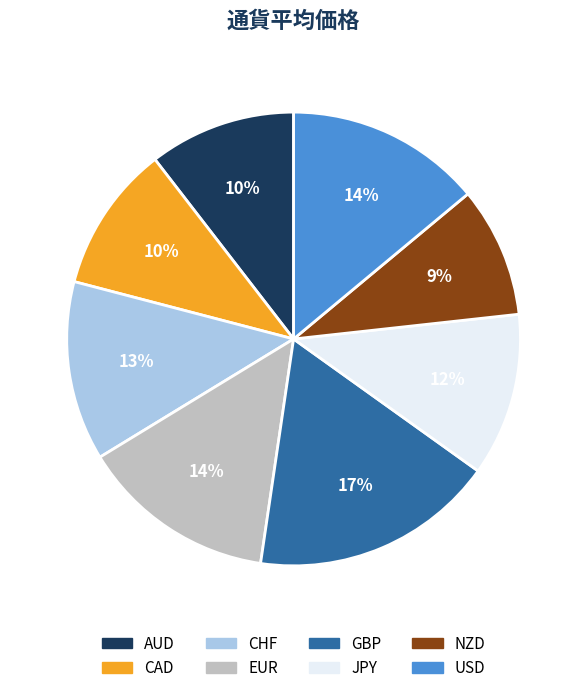

Approximately how many times larger is the value at CHF compared to NZD?

1.4